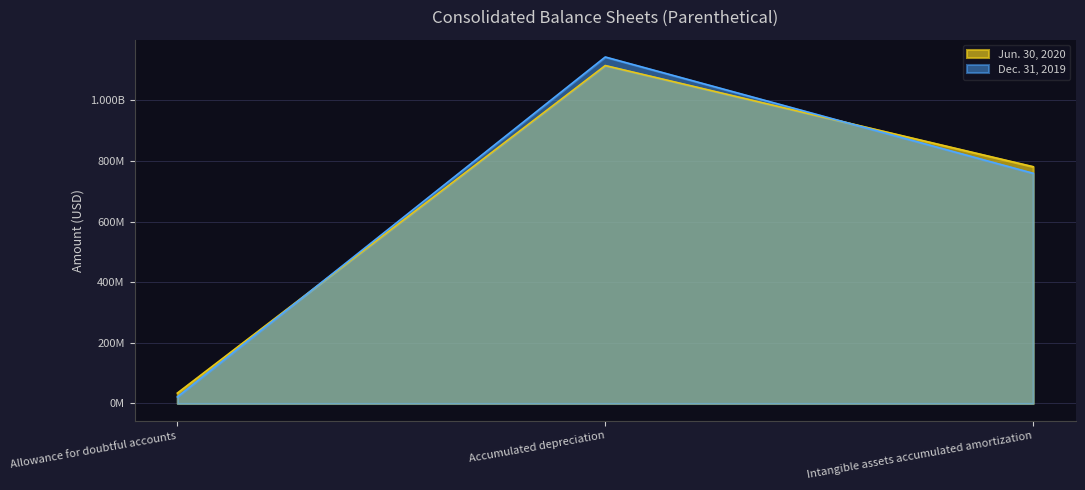

What is the label of the 1st point from the right?

Intangible assets accumulated amortization